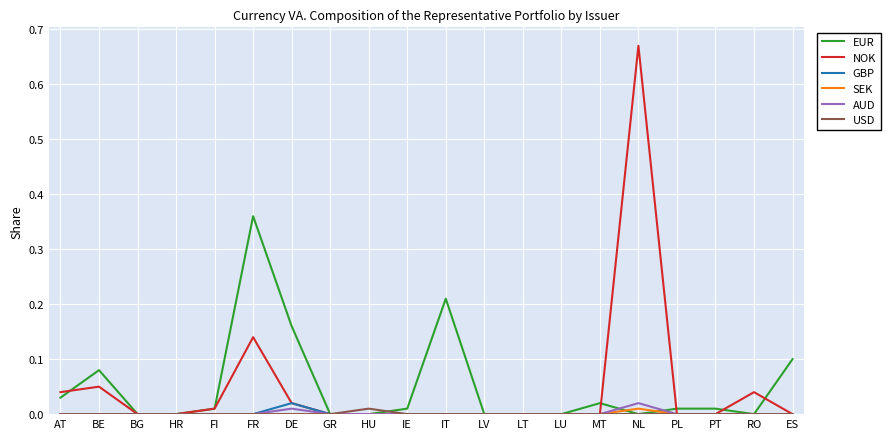

Does the chart have visible grid lines?

Yes